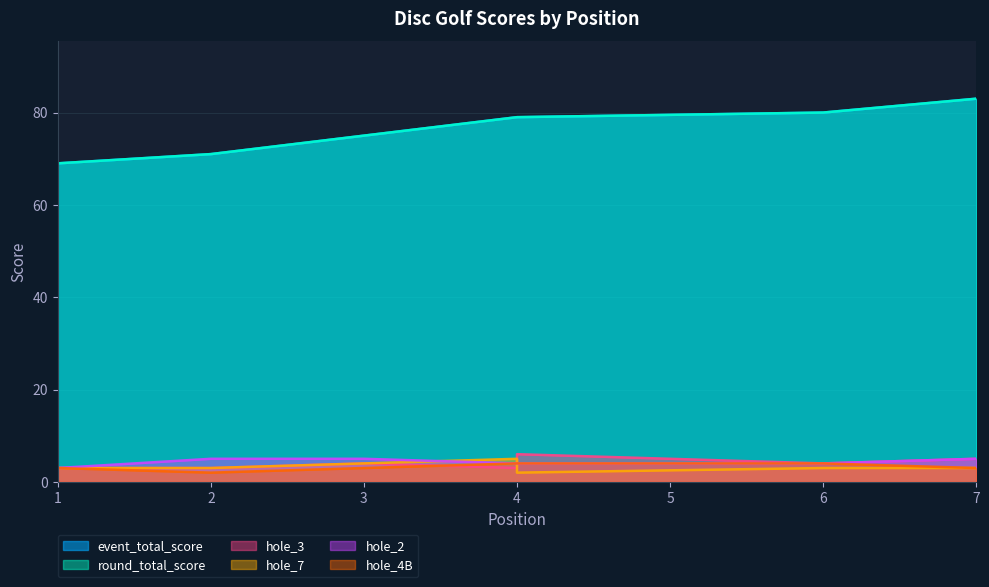

True or false: hole_3 and hole_7 cross at least once.

True